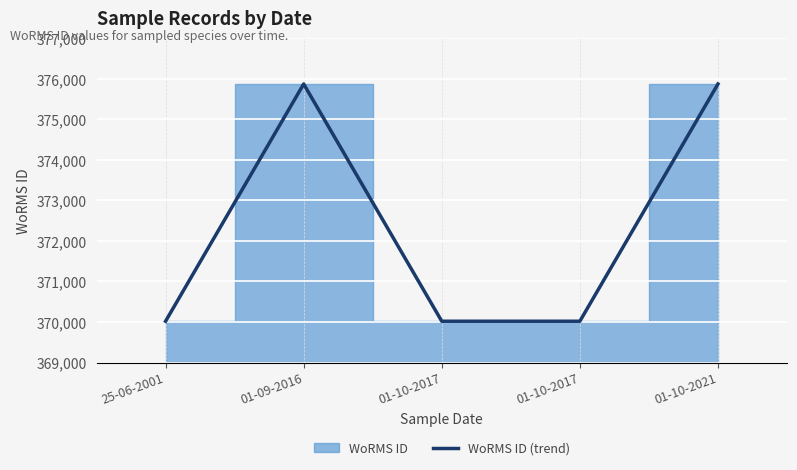

Reading left to right, list all the values displayed in this chart.

370019	375874	370019	370019	375874